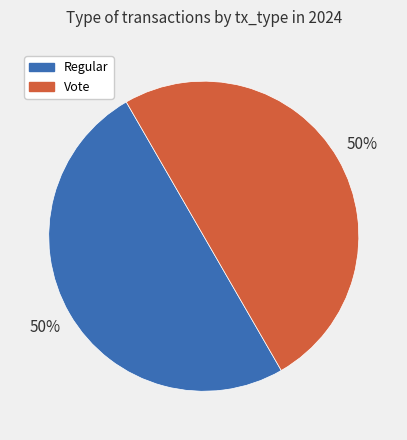

To the nearest percent, what portion does Vote represent?

50%